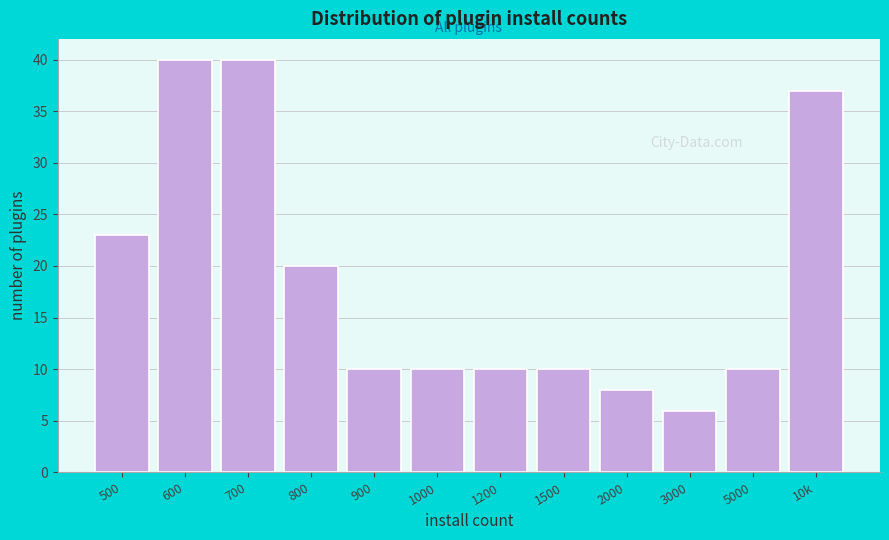

Reading left to right, list all the values displayed in this chart.

23	40	40	20	10	10	10	10	8	6	10	37